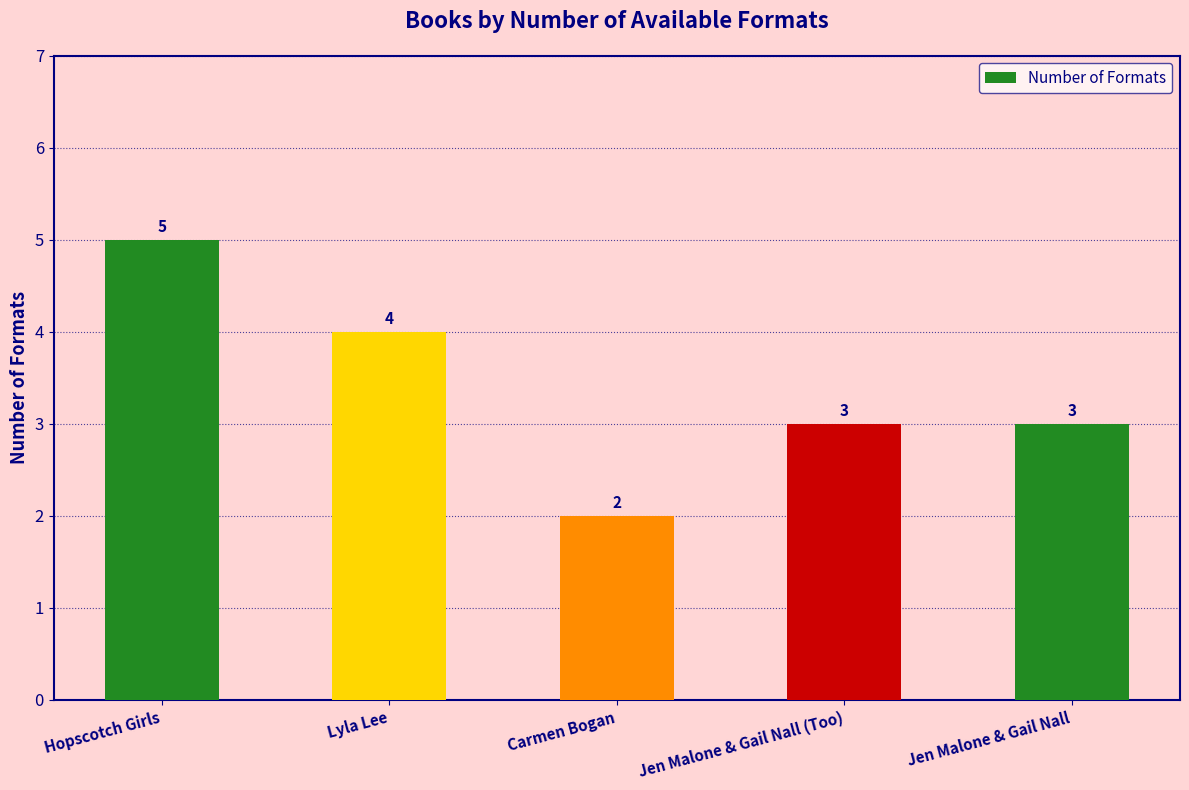

What is the average value?

3